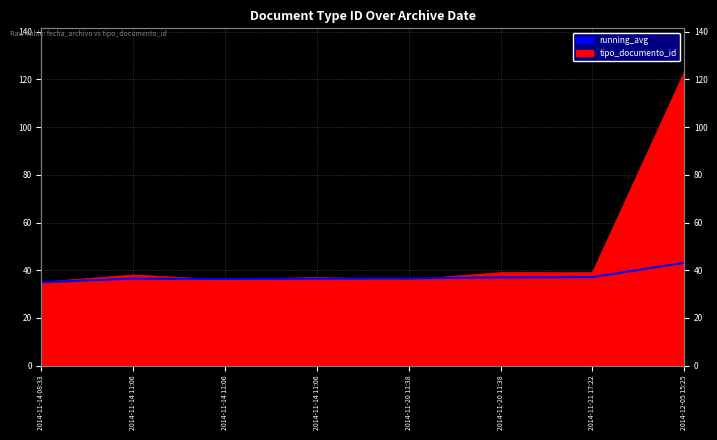

What is the difference between the maximum and minimum values?

8.1